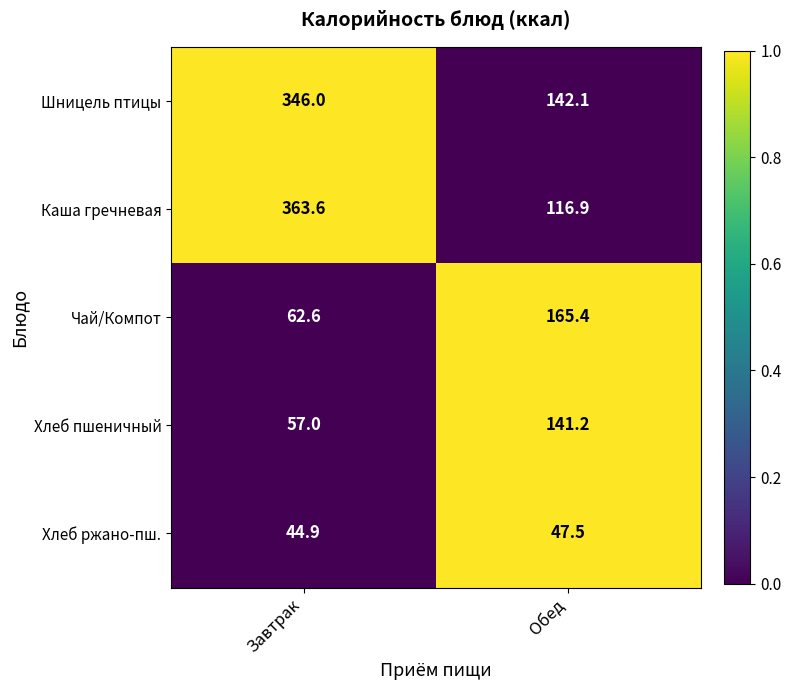

True or false: Шницель птицы has a value of 346.0 at Завтрак.

True